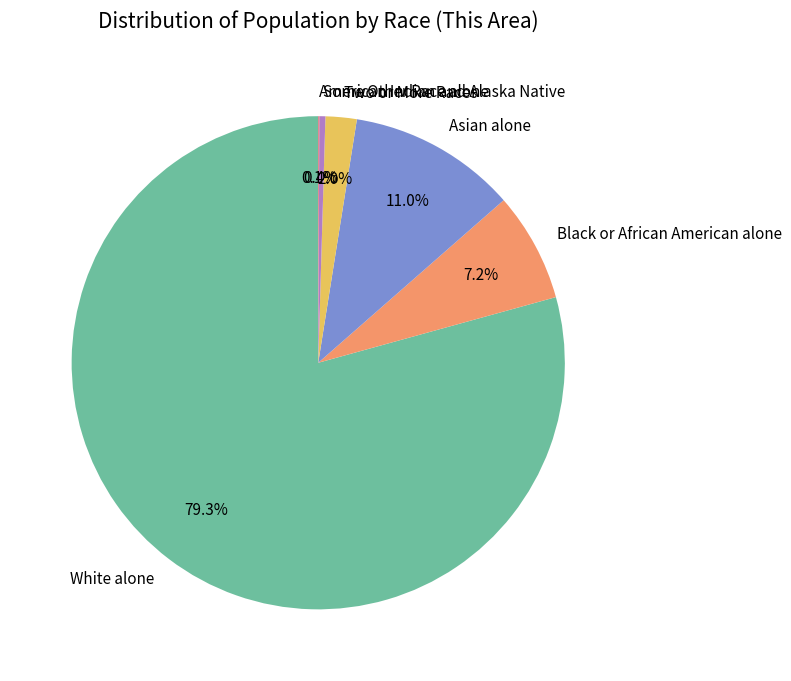

Is there any slice that represents more than half of the pie?

Yes